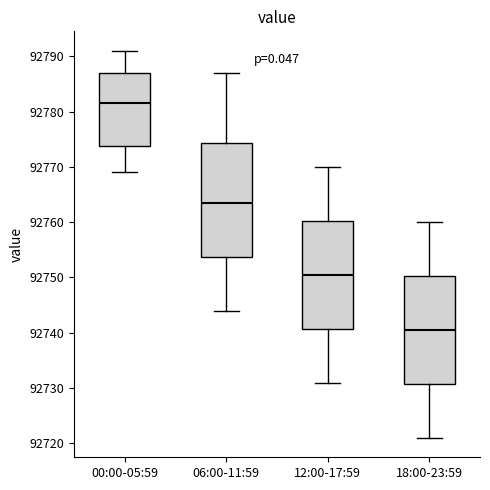

Where does the upper whisker of the box for 00:00-05:59 end on the y-axis? The values are not printed on the chart, so give them approximately, as read against the axis.

92791